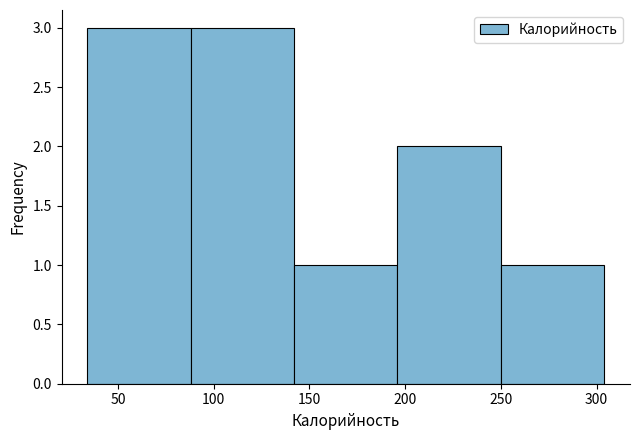

What is the height of the bar covering 196 to 250 on the x-axis? Neither the bar edges nor the heights are printed on the chart, so give them approximately, as read against the axes.

2